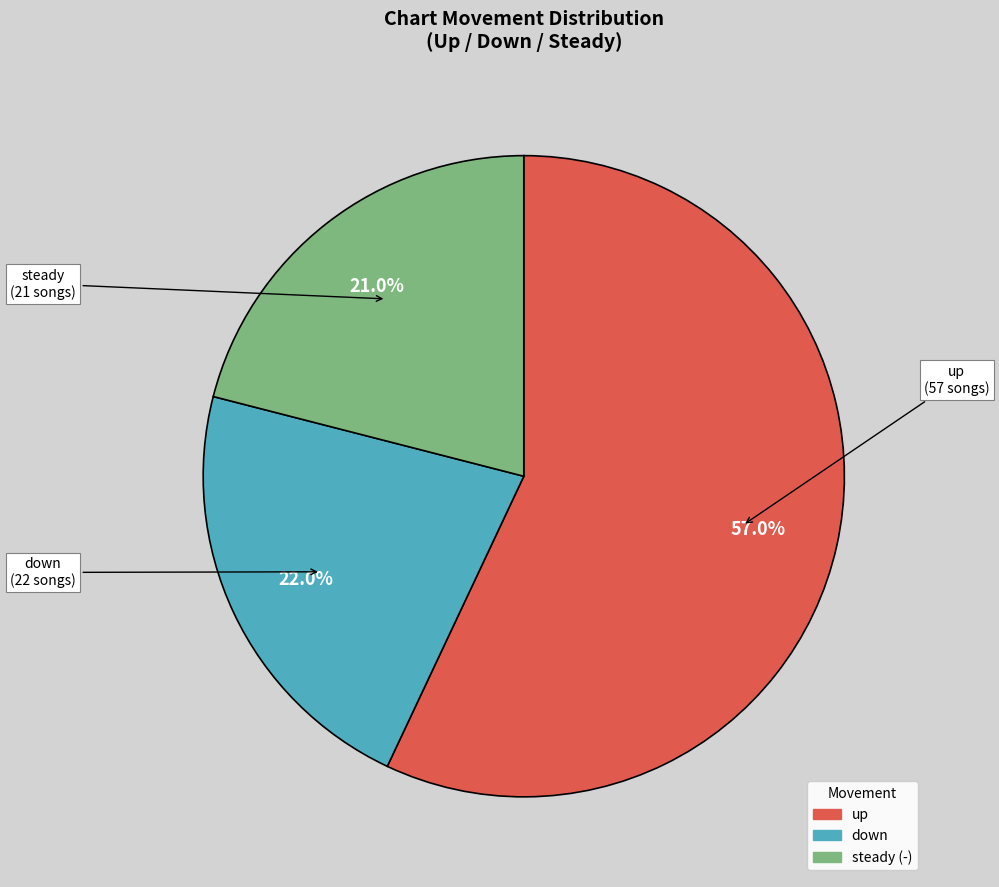

Is there any slice that represents more than half of the pie?

Yes